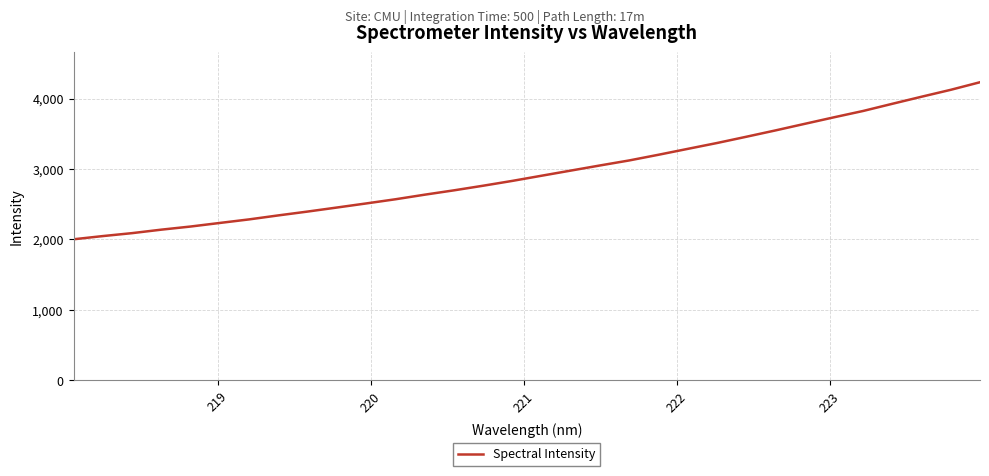

What is the maximum value shown in the chart?

4231.8